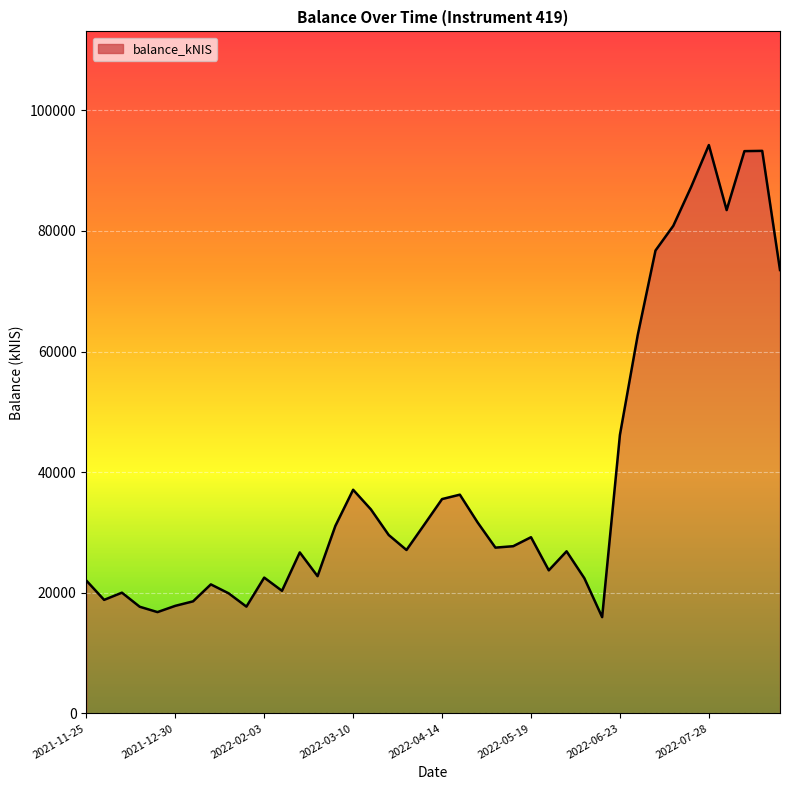

What is the difference between the maximum and minimum values?

78272.4